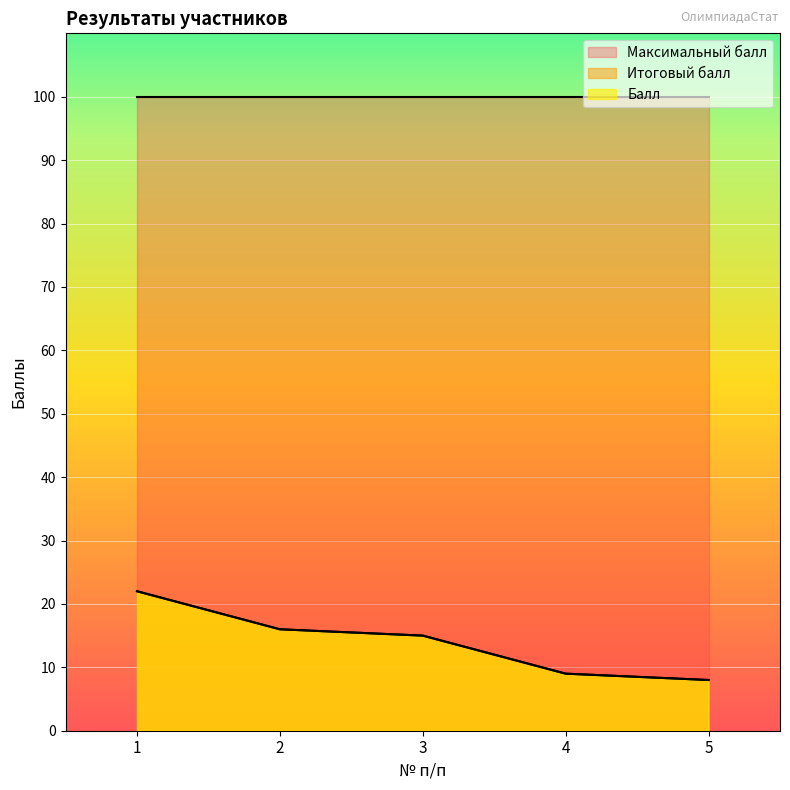

Where is Итоговый балл nearest to the value 15?

3